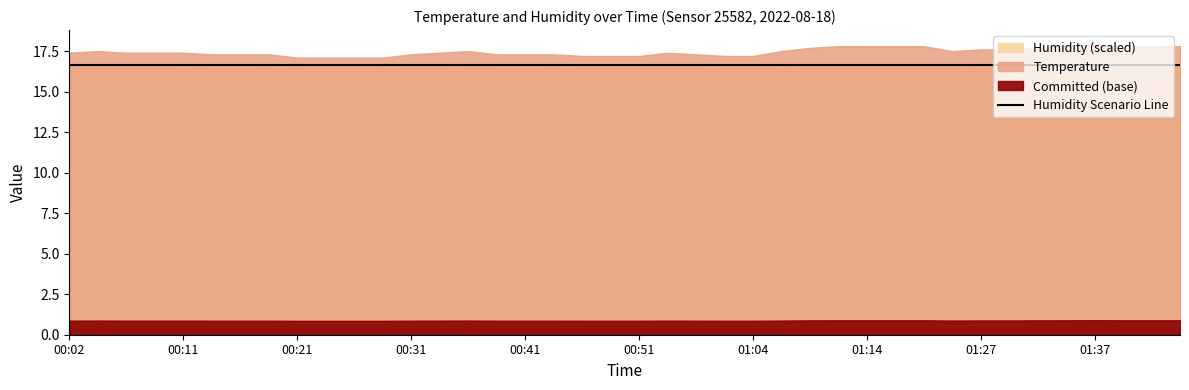

Reading left to right, list all the values displayed in this chart.

temperature: 00:02=17.4	00:04=17.5	00:06=17.4	00:09=17.4	00:11=17.4	00:14=17.3	00:16=17.3	00:19=17.3	00:21=17.1	00:23=17.1	00:26=17.1	00:28=17.1	00:31=17.3	00:33=17.4	00:36=17.5	00:38=17.3	00:41=17.3	00:43=17.3	00:46=17.2	00:48=17.2	00:51=17.2	00:54=17.4	00:56=17.3	01:01=17.2	01:04=17.2	01:06=17.5	01:09=17.7	01:11=17.8	01:14=17.8	01:16=17.8	01:19=17.8	01:24=17.5	01:27=17.6	01:30=17.6	01:32=17.7	01:35=17.8	01:37=17.9	01:39=17.8	01:42=17.8	01:44=17.8
humidity: 00:02=99.9	00:04=99.9	00:06=99.9	00:09=99.9	00:11=99.9	00:14=99.9	00:16=99.9	00:19=99.9	00:21=99.9	00:23=99.9	00:26=99.9	00:28=99.9	00:31=99.9	00:33=99.9	00:36=99.9	00:38=99.9	00:41=99.9	00:43=99.9	00:46=99.9	00:48=99.9	00:51=99.9	00:54=99.9	00:56=99.9	01:01=99.9	01:04=99.9	01:06=99.9	01:09=99.9	01:11=99.9	01:14=99.9	01:16=99.9	01:19=99.9	01:24=99.9	01:27=99.9	01:30=99.9	01:32=99.9	01:35=99.9	01:37=99.9	01:39=99.9	01:42=99.9	01:44=99.9